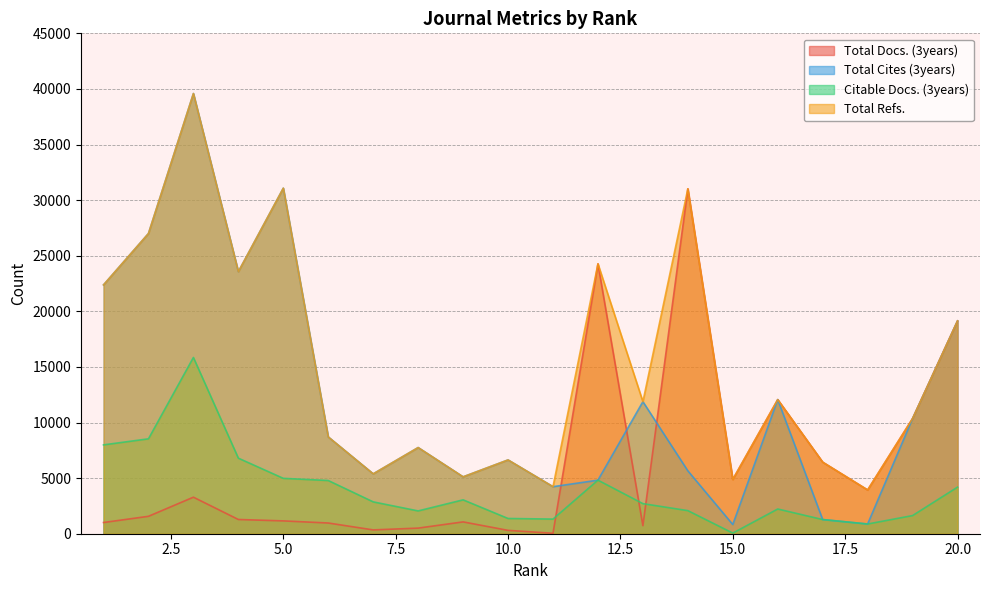

Rank the categories by Citable Docs. (3years) value from lowest to highest.

15, 18, 17, 11, 10, 19, 8, 14, 16, 13, 7, 9, 20, 6, 12, 5, 4, 1, 2, 3